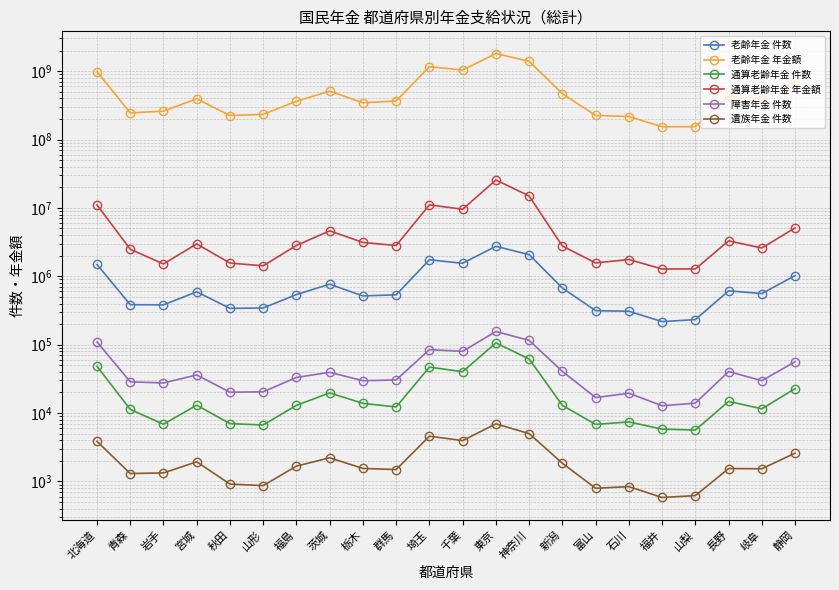

At which category does 通算老齢年金 年金額 reach its first local peak?

宮城